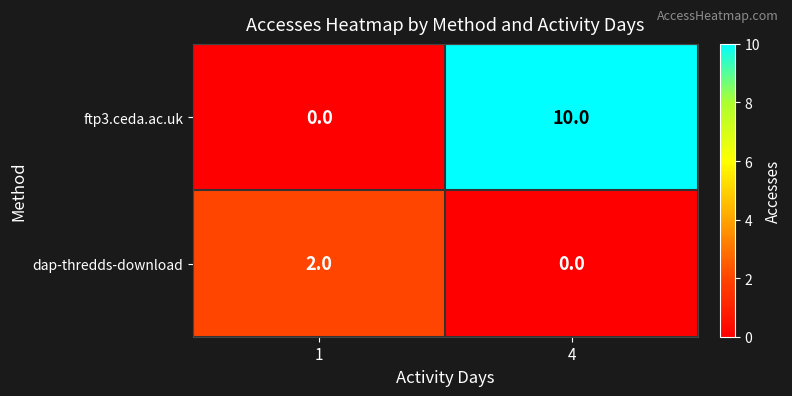

Which category has the highest value across all series?

4